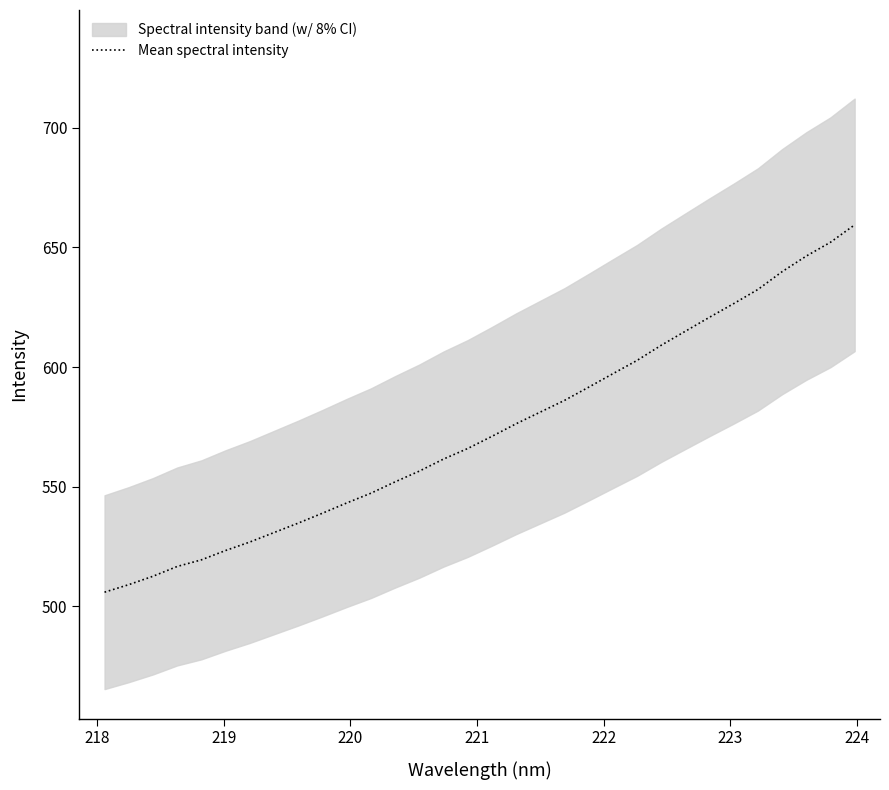

What is the maximum value for Mean spectral intensity?

659.4